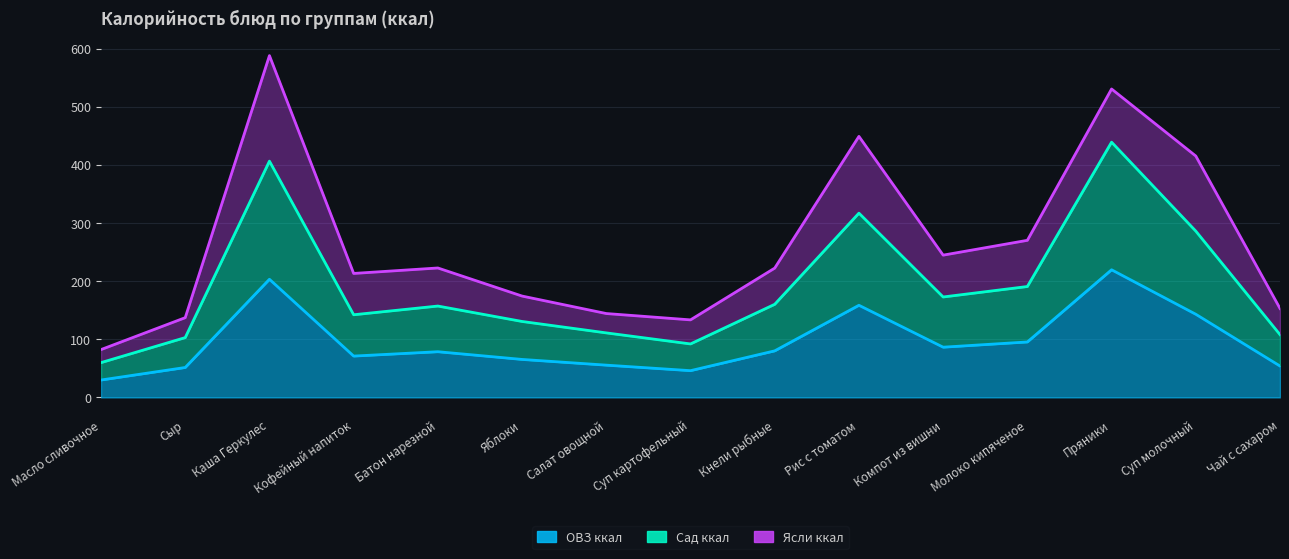

At which label does ОВЗ ккал reach its peak?

Пряники